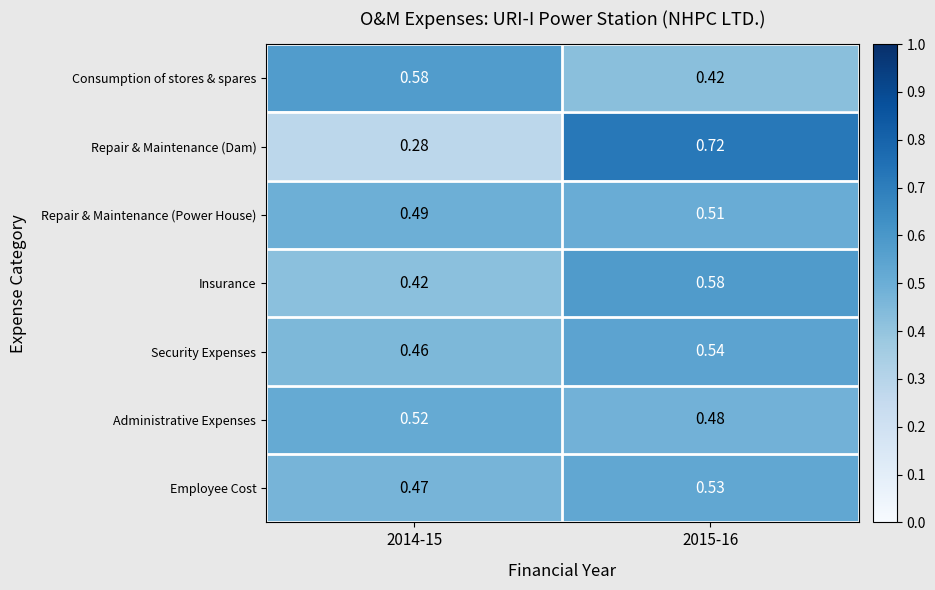

How many data points does each series have?

2